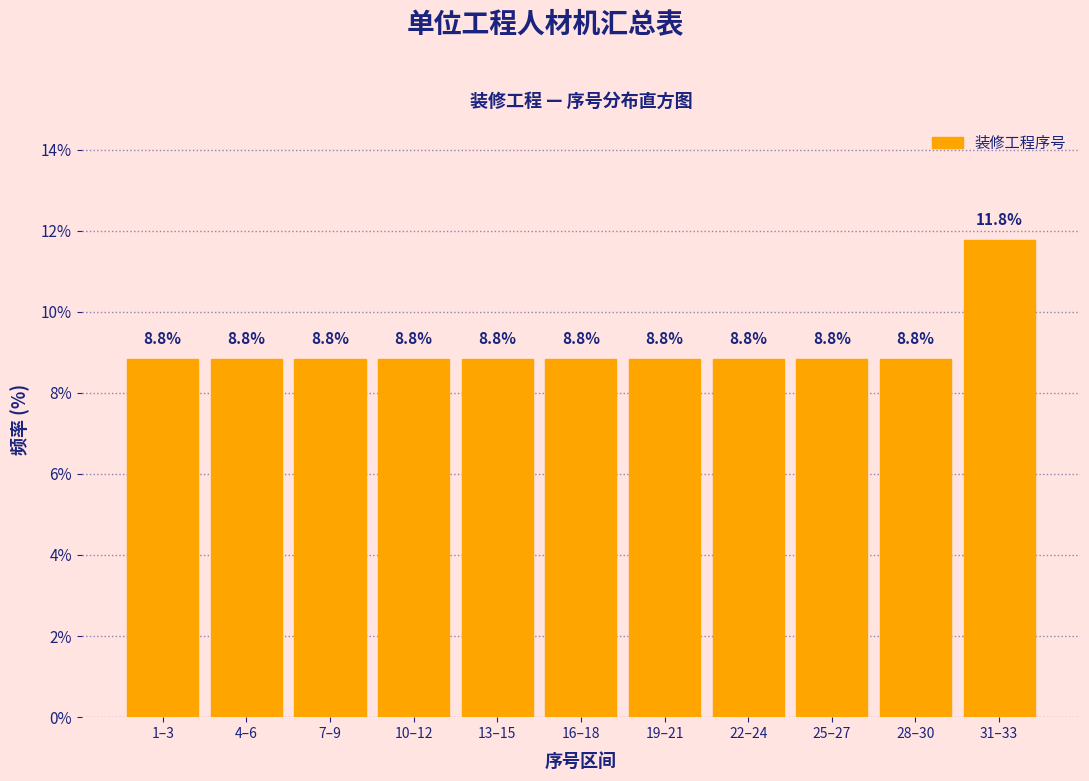

Reading left to right, extract all data points from this chart.

8.8	8.8	8.8	8.8	8.8	8.8	8.8	8.8	8.8	8.8	11.8